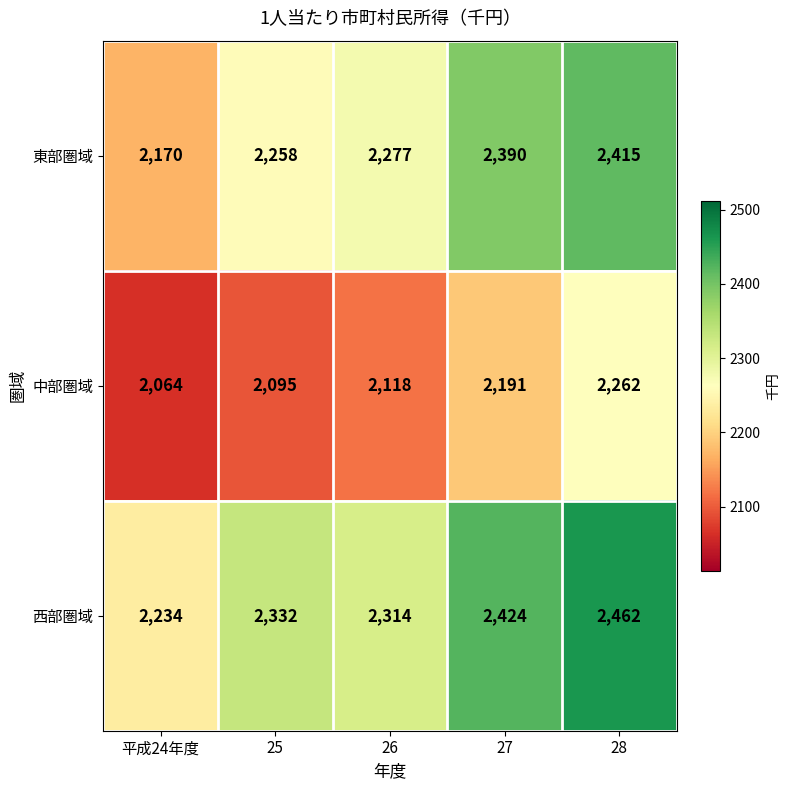

What is the spread (max minus min) of values at 25?

237